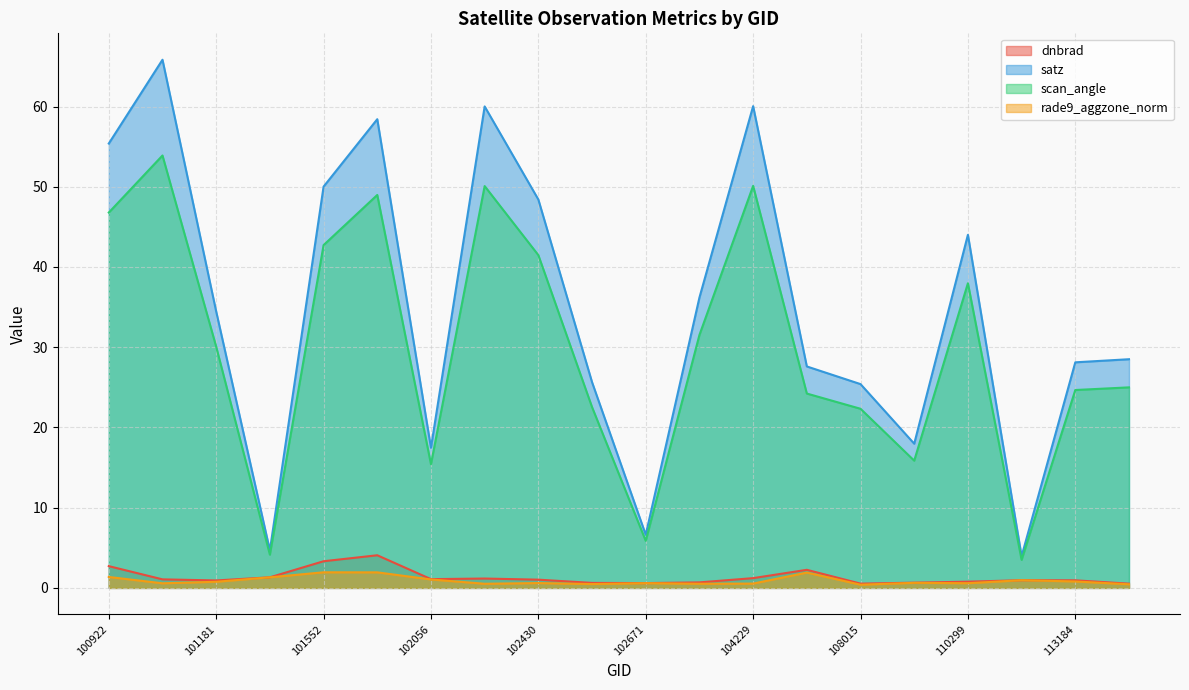

True or false: scan_angle and dnbrad intersect in this chart.

False